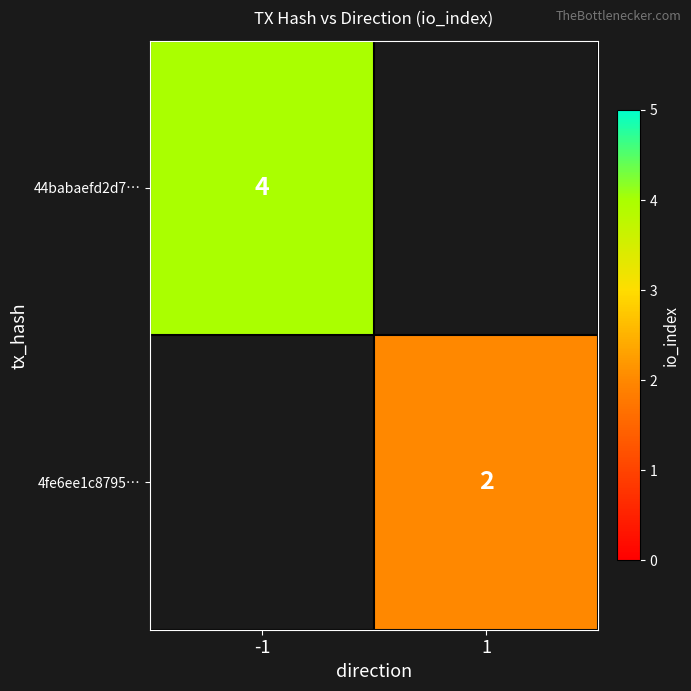

Is it true that 4fe6ee1c8795… equals 1 at 1?

False